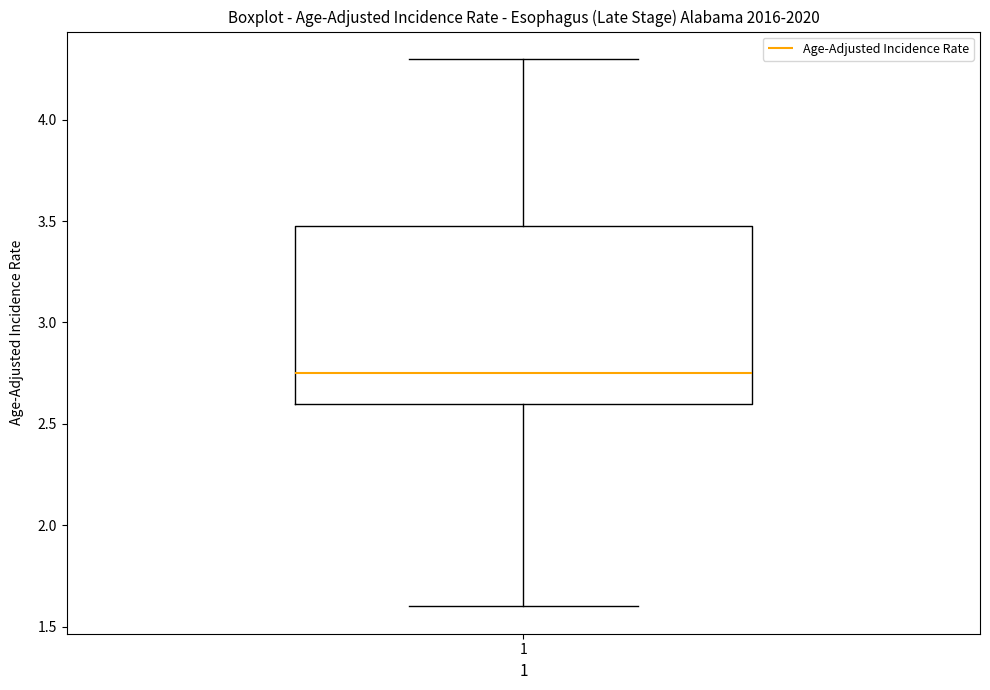

Read this box plot against the y-axis: the position of the median line, the range covered by the box, and the ends of both whiskers. The values are not printed on the chart, so give them approximately, as read against the axis.

median 2.75, box 2.60 to 3.50, whiskers 1.60 to 4.30